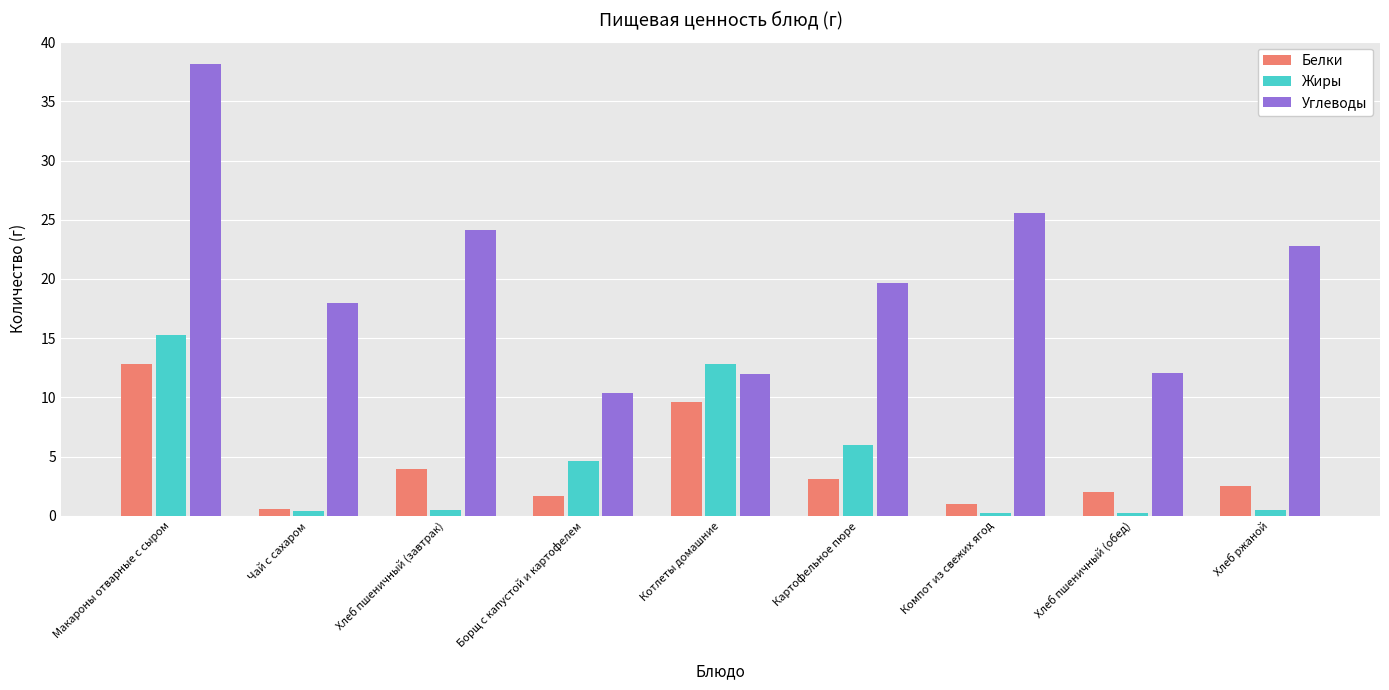

What is the label of the 1st bar from the right?

Хлеб ржаной